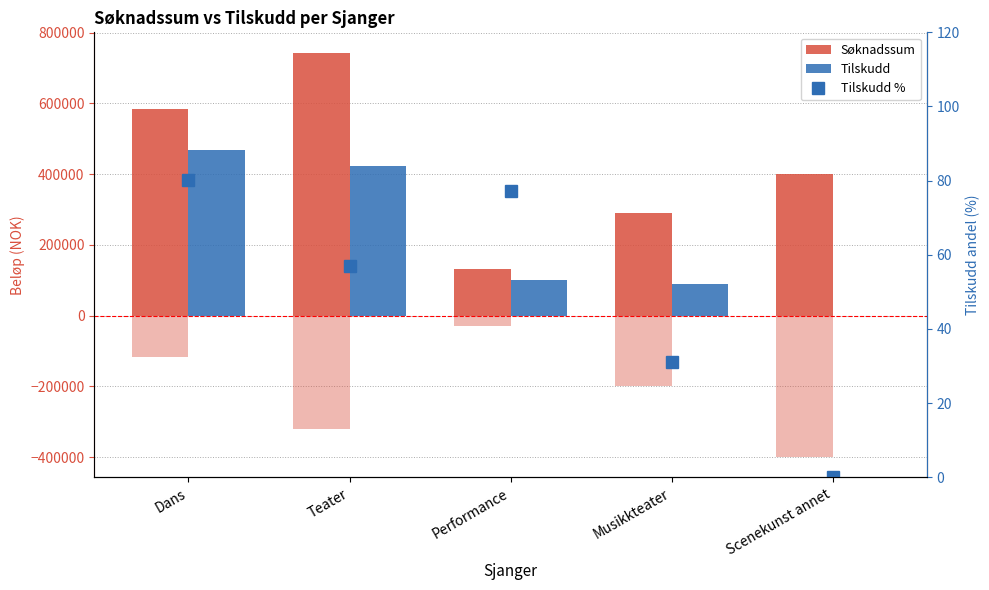

Between Dans and Musikkteater, which is larger?

Dans